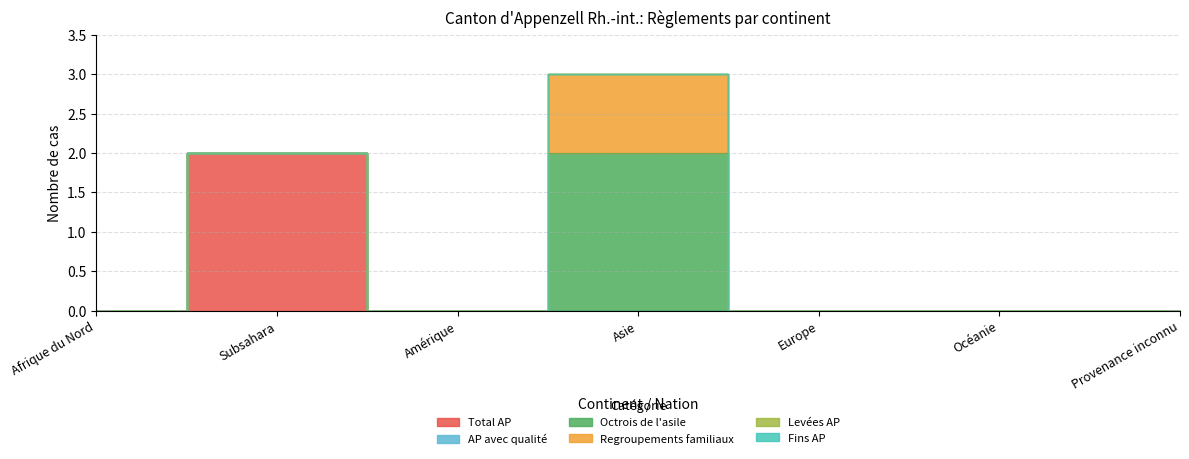

True or false: Total AP and Levées AP intersect in this chart.

False